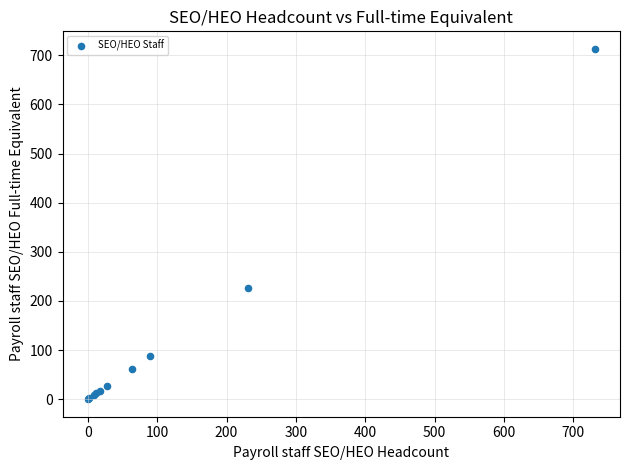

What Y value in the scatter plot is closest to 356?

225.4